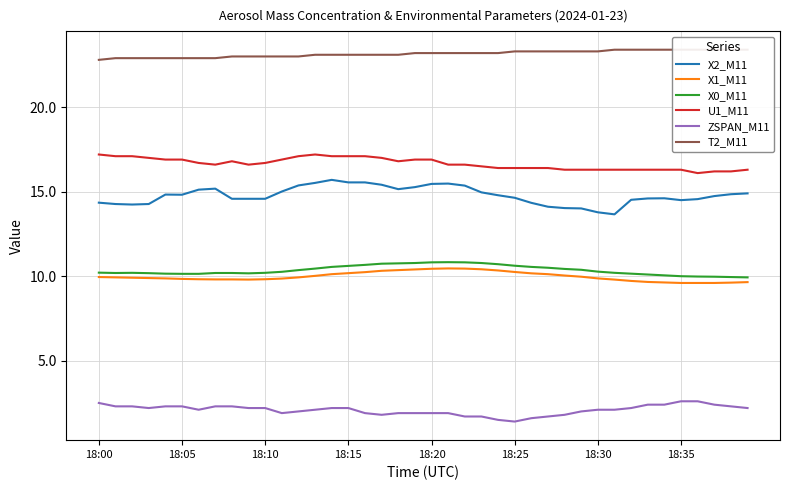

True or false: T2_M11 and ZSPAN_M11 intersect in this chart.

False